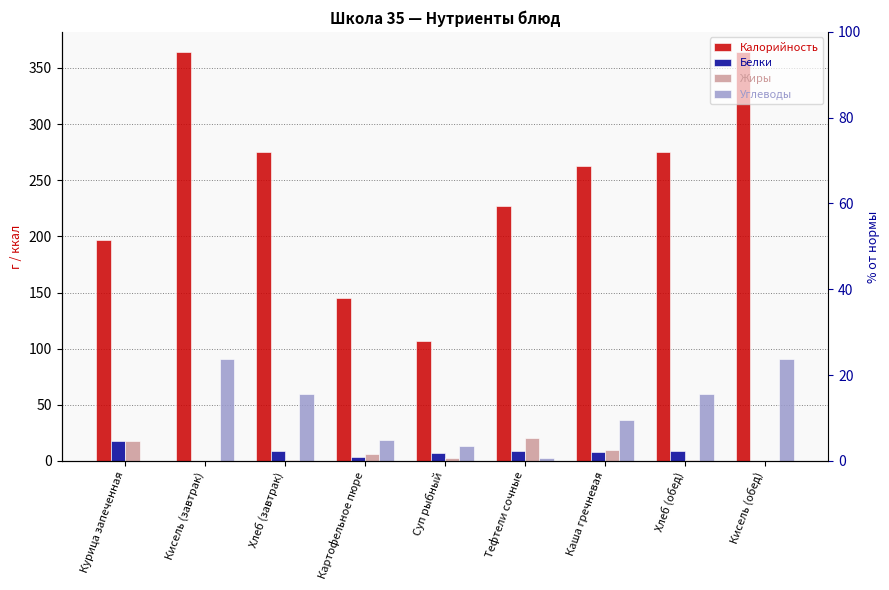

How many groups of bars are there?

9